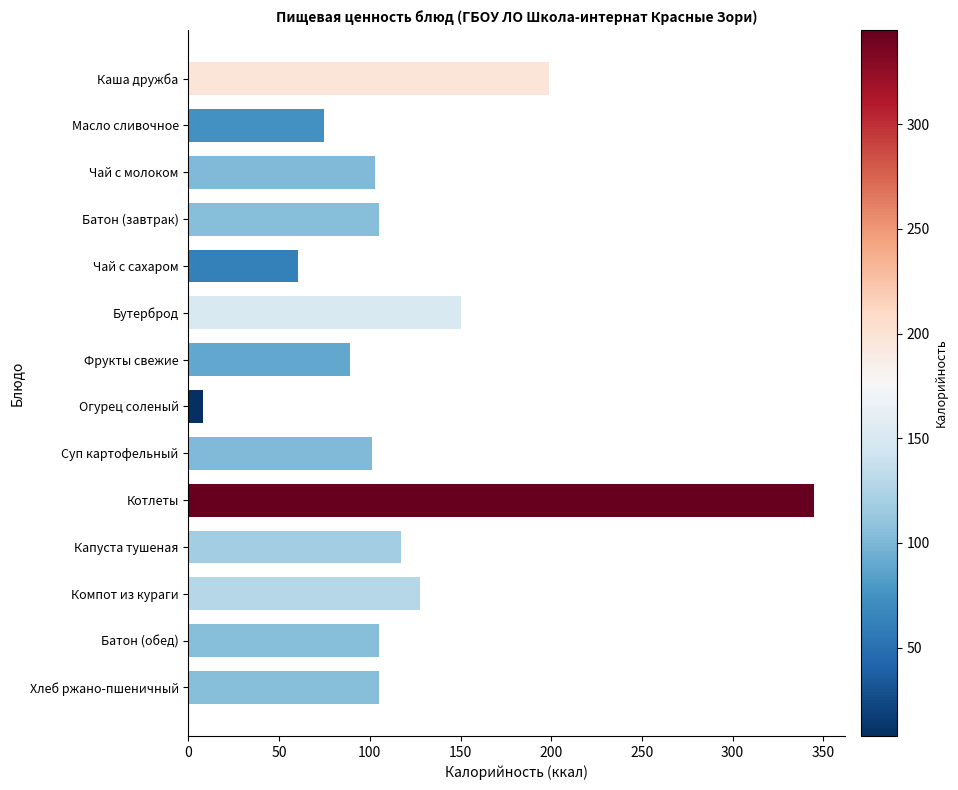

At which category does the chart reach its peak across all series?

Котлеты